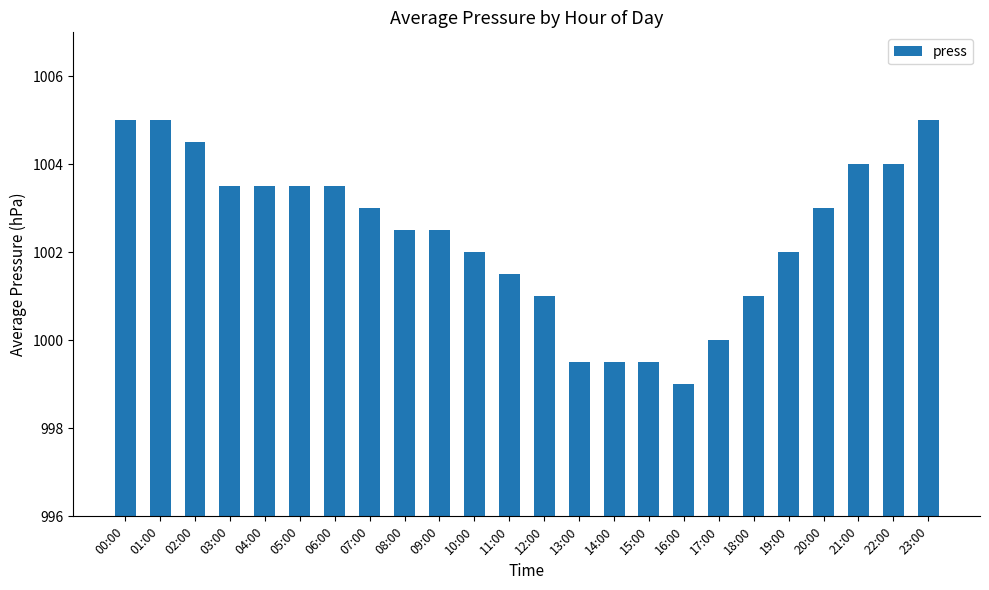

What is the difference between the maximum and minimum values?

6.0